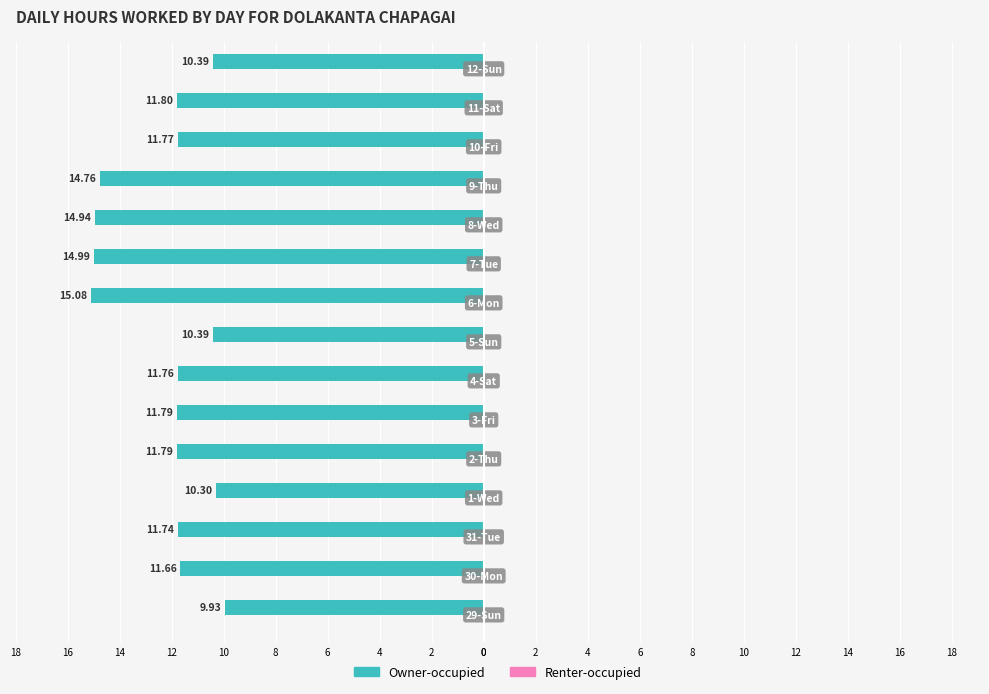

Are the bars horizontal?

Yes